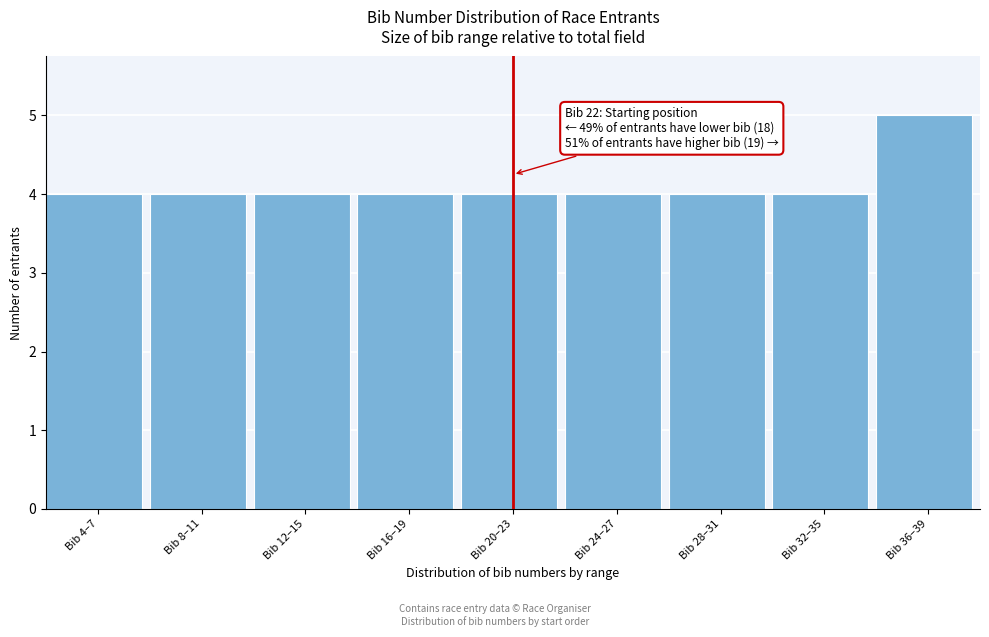

Reading right to left, transcribe all the data shown in this chart.

Bib 36–39=5	Bib 32–35=4	Bib 28–31=4	Bib 24–27=4	Bib 20–23=4	Bib 16–19=4	Bib 12–15=4	Bib 8–11=4	Bib 4–7=4